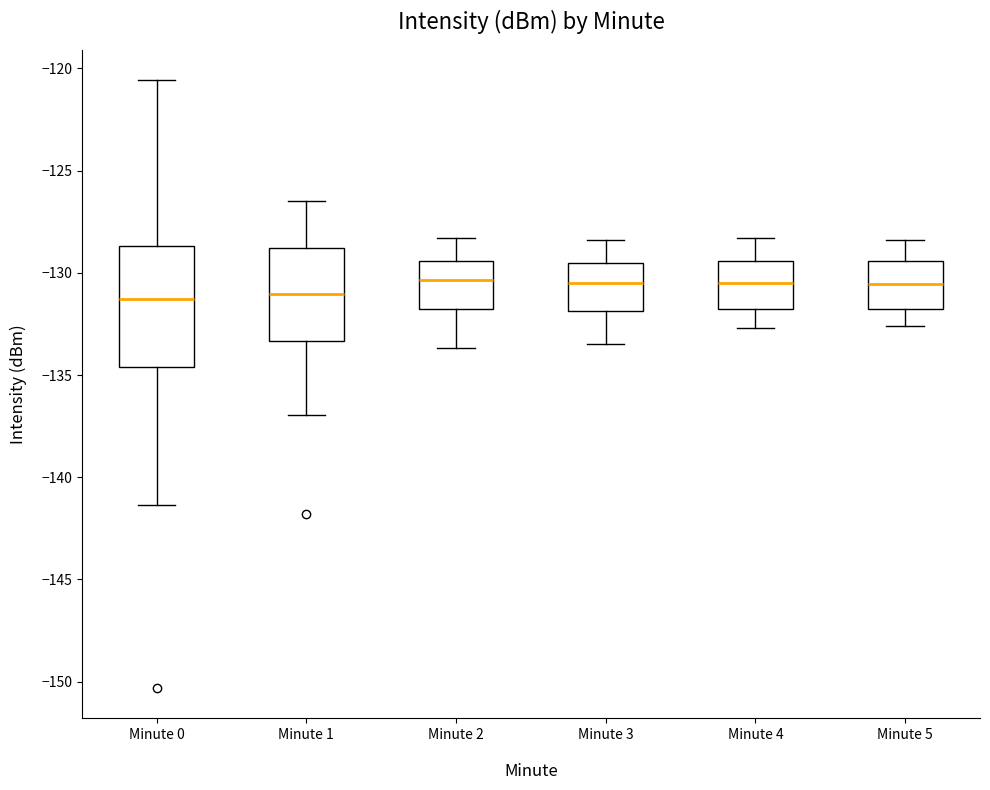

Where does the median line of the box for Minute 3 sit on the y-axis? The values are not printed on the chart, so give them approximately, as read against the axis.

-130.5